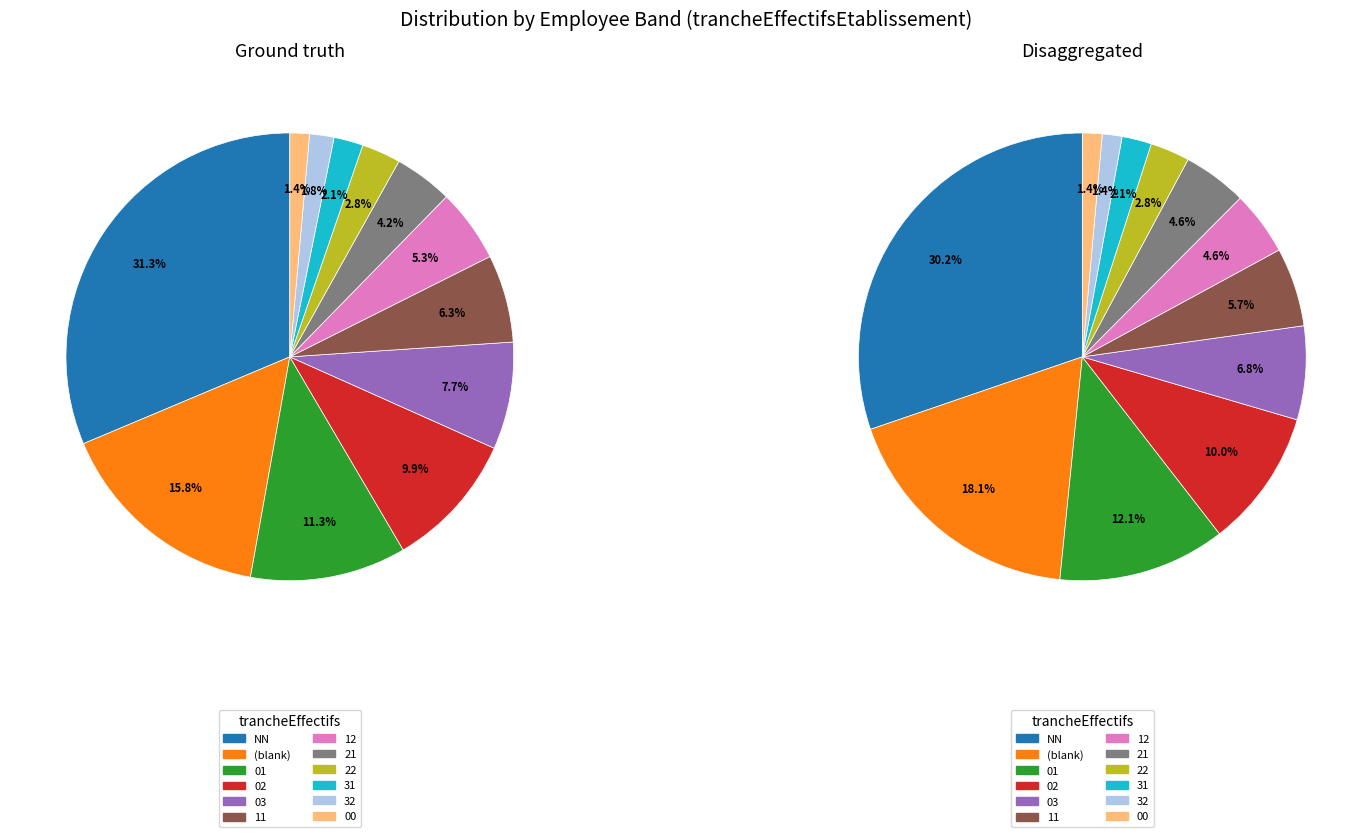

To the nearest percent, what percentage of the pie is 11?

6%